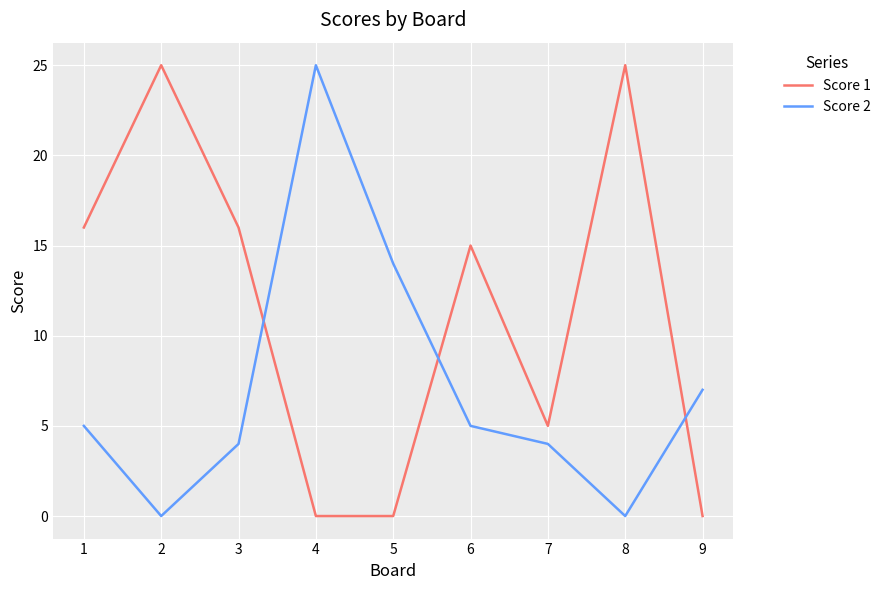

In Score 1, how many points are higher than both neighbors (excluding endpoints)?

3